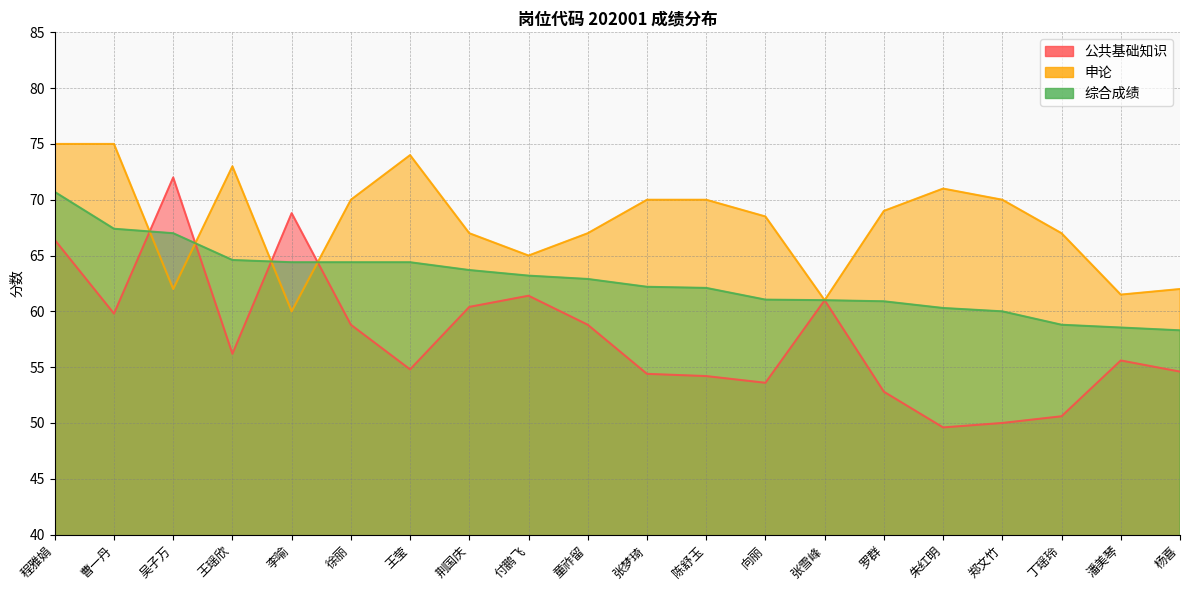

List the series in order of their peak value, highest first.

申论, 公共基础知识, 综合成绩